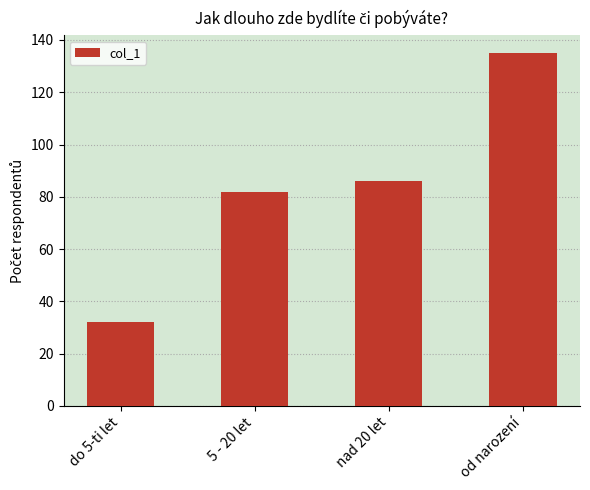

What is the difference between the second highest and minimum values?

54